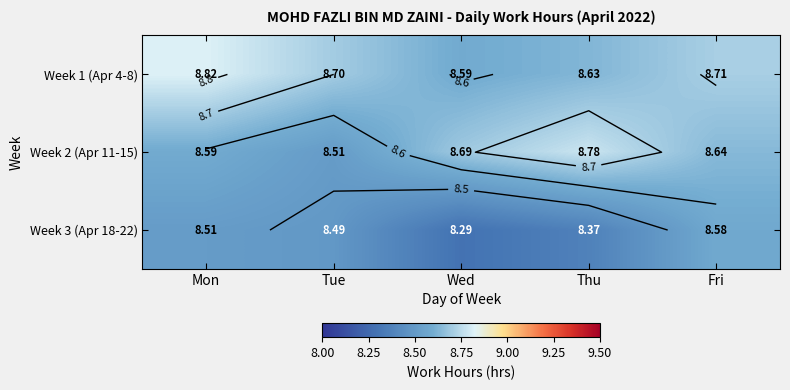

Rank the series by their maximum value, from lowest to highest.

Week 3 (Apr 18-22), Week 2 (Apr 11-15), Week 1 (Apr 4-8)